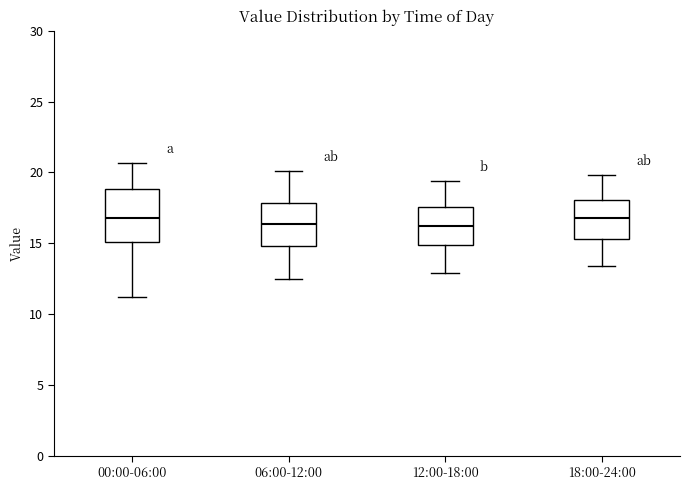

Where does the lower whisker of the box for 12:00-18:00 end on the y-axis? The values are not printed on the chart, so give them approximately, as read against the axis.

13.0